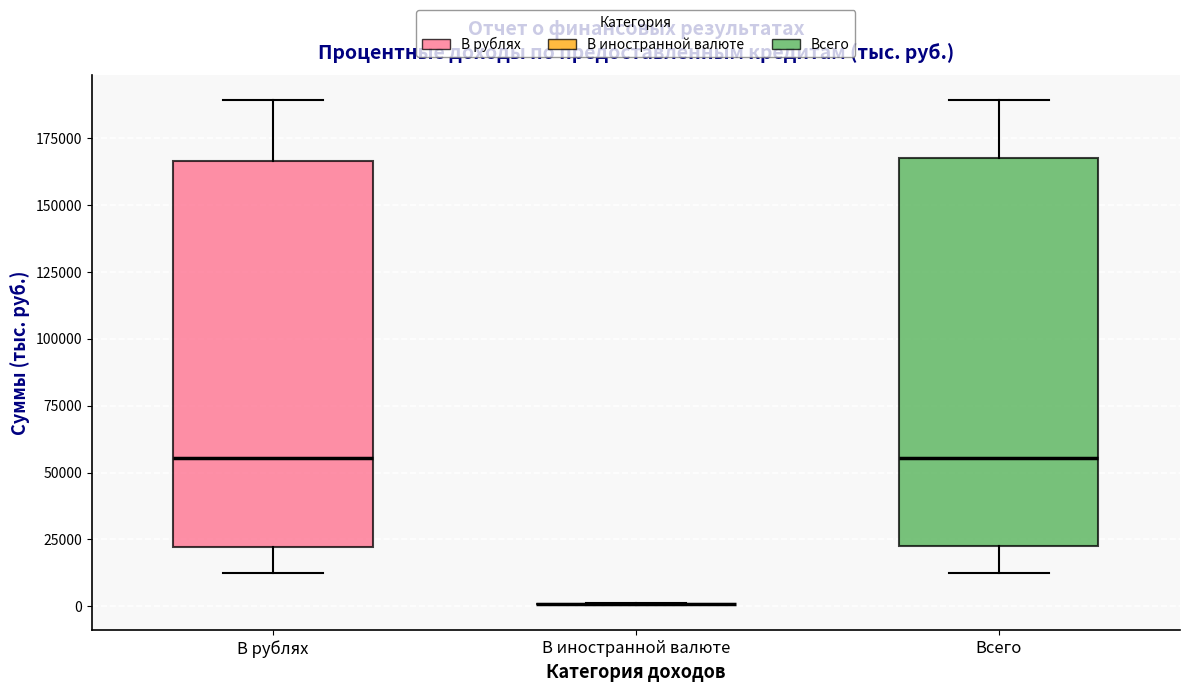

Reading left to right, transcribe this box plot: for each box, give where its median line is, the range the box spans, and where its two whiskers end, as read against the y-axis. The values are not printed on the chart, so give them approximately, as read against the axis.

В рублях: median 55000, box 20000 to 165000, whiskers 10000 to 190000
В иностранной валюте: box collapsed to a line at 0, whiskers 0 to 0
Всего: median 55000, box 25000 to 170000, whiskers 10000 to 190000